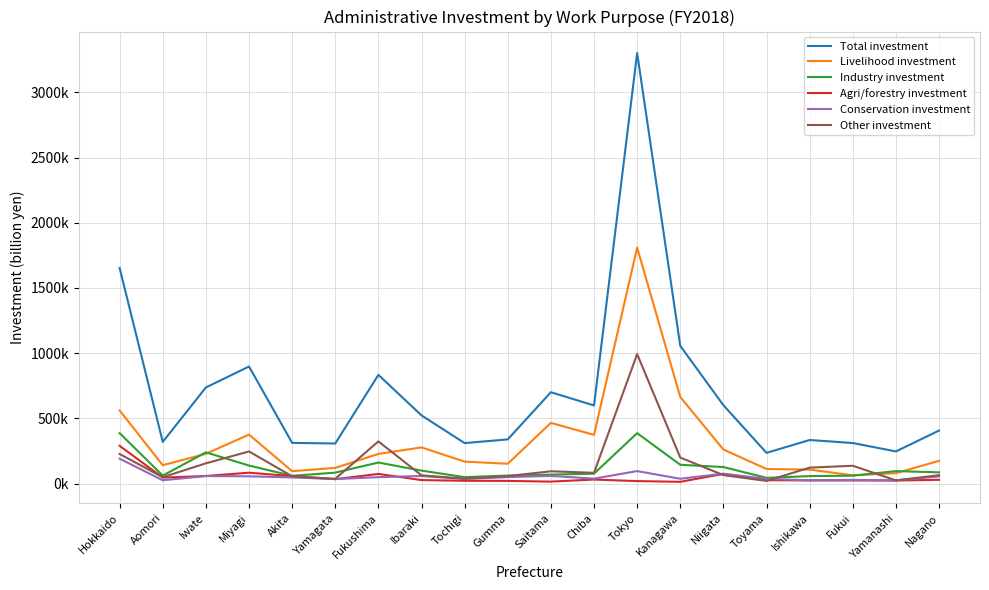

Is it true that Conservation investment equals 14309 at Chiba?

False